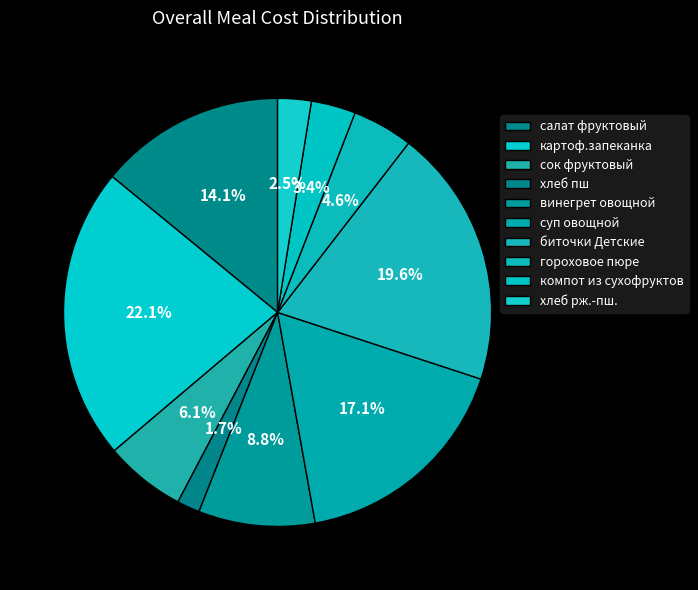

What is the ratio of the value at компот из сухофруктов to the value at биточки Детские?

0.2